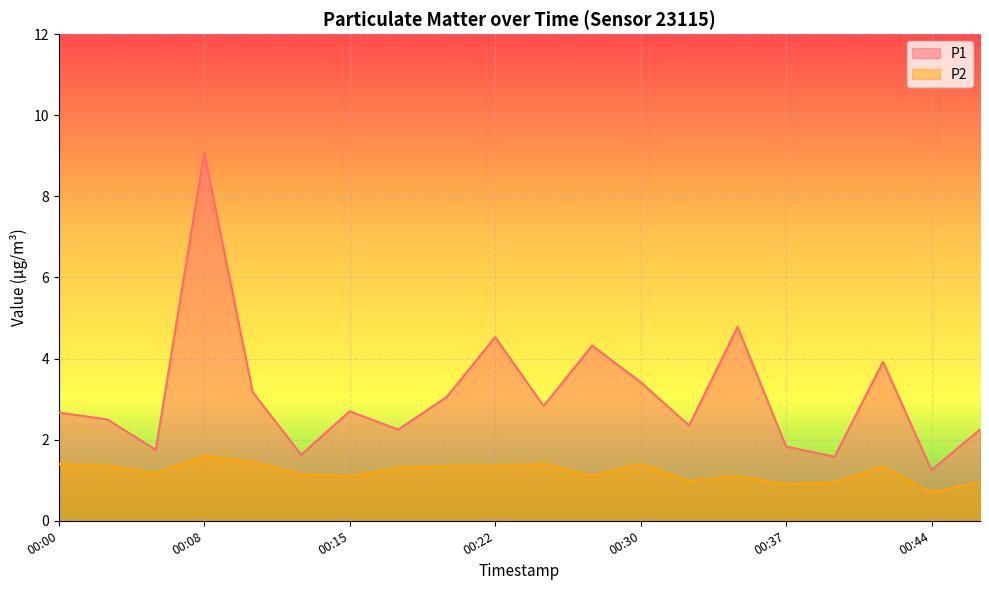

Rank the series at 00:25 from highest to lowest value.

P1, P2